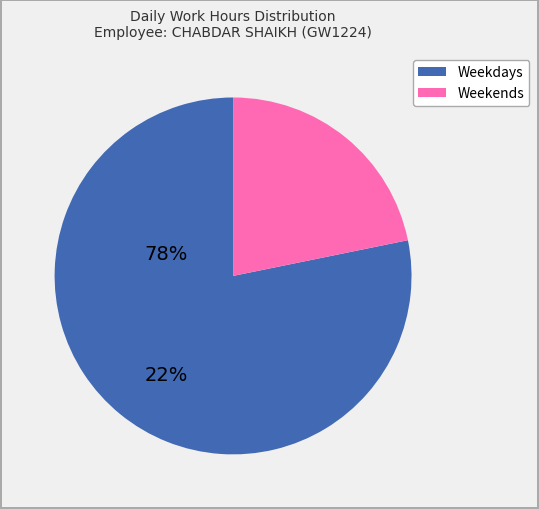

Is there a majority slice in this chart?

Yes